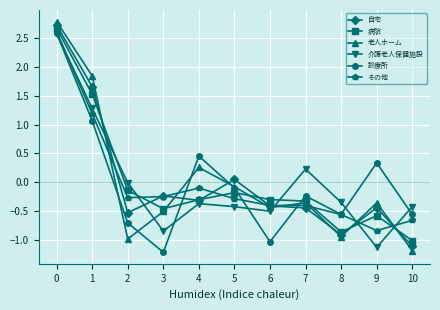

Is the value of 老人ホーム at 9 greater than the value of 自宅 at 2?

Yes